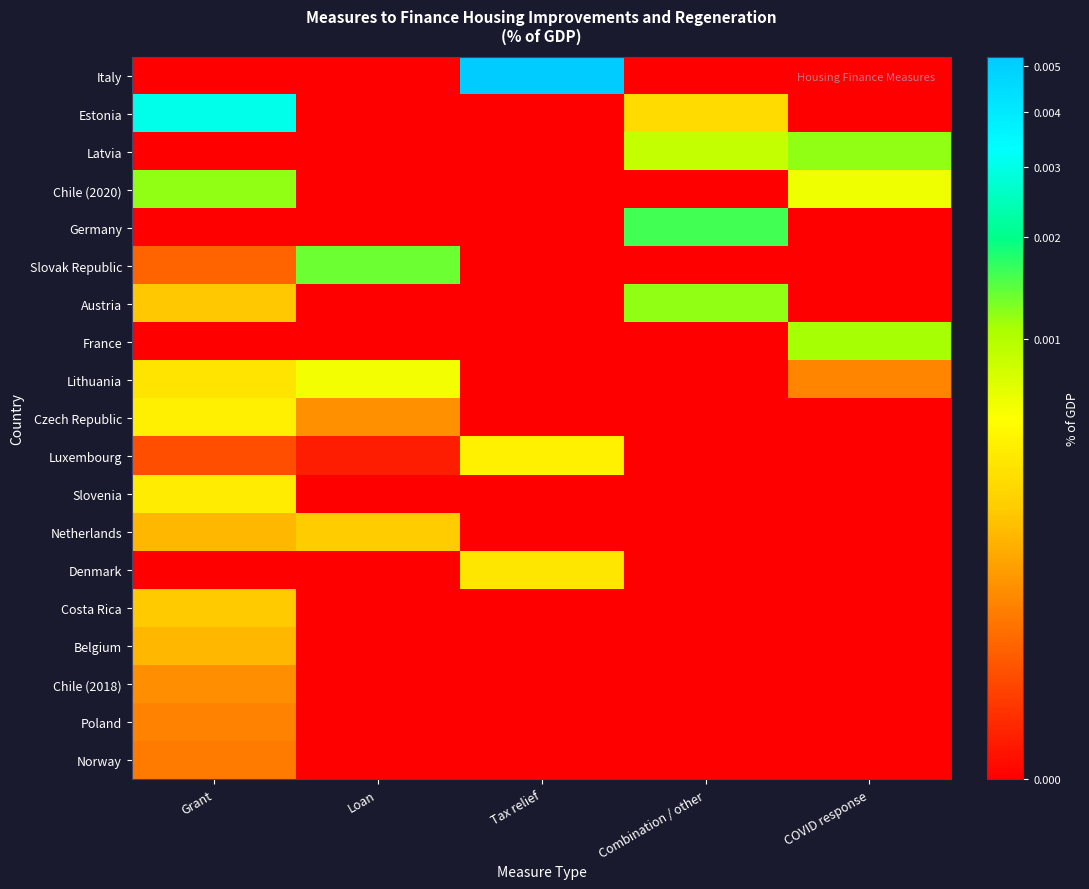

At which category is the sum across all series the highest?

Grant